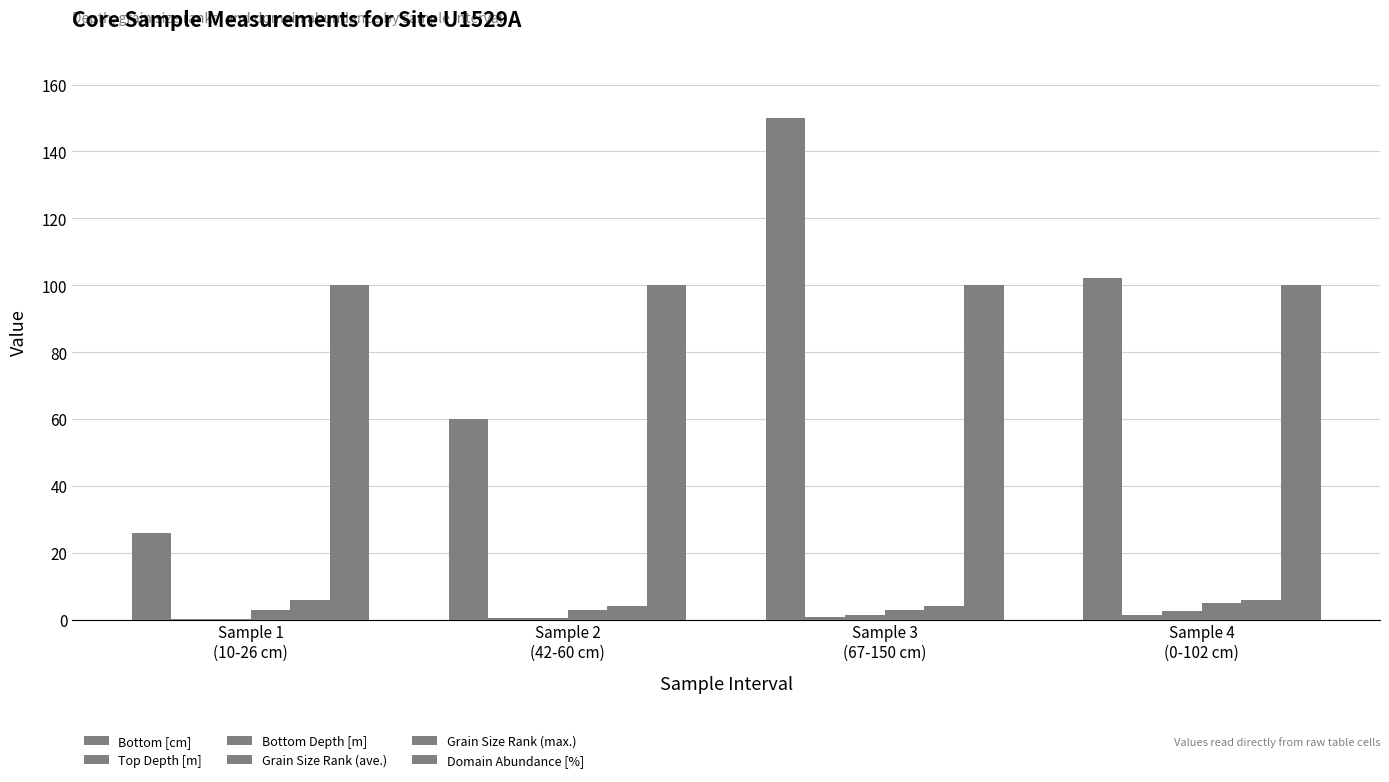

At which label does Grain Size Rank (max.) reach its minimum?

Sample 2
(42-60 cm)